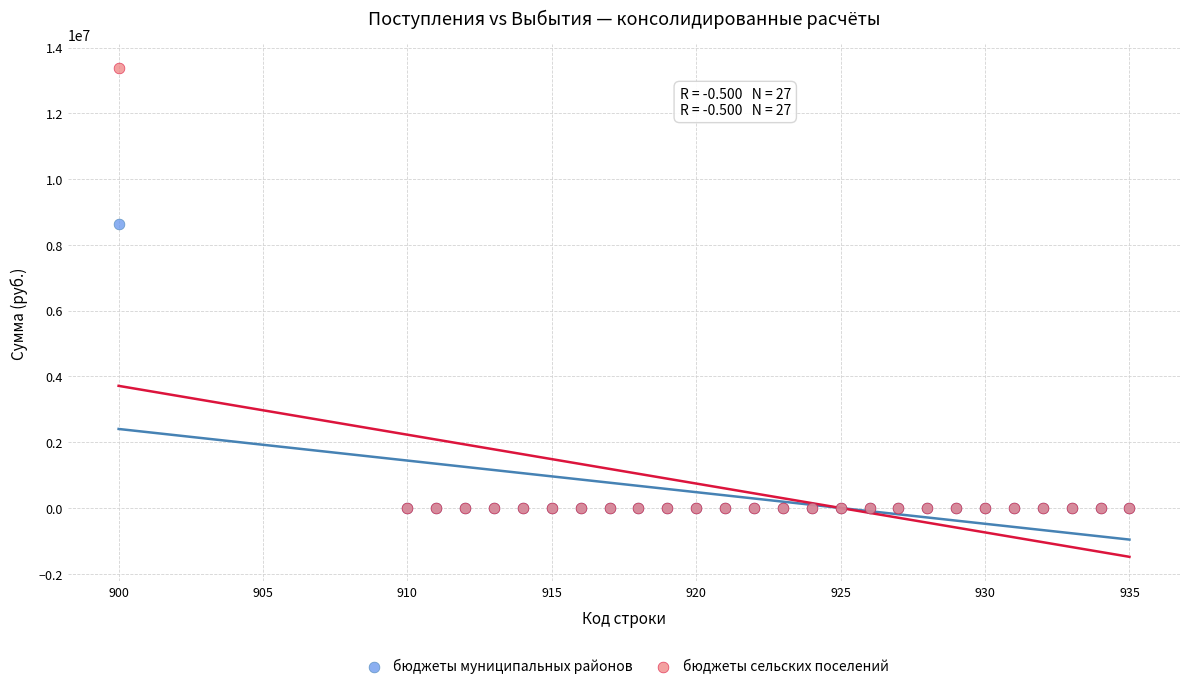

Across all series, what Y value is closest to 6684868?

8650156.4